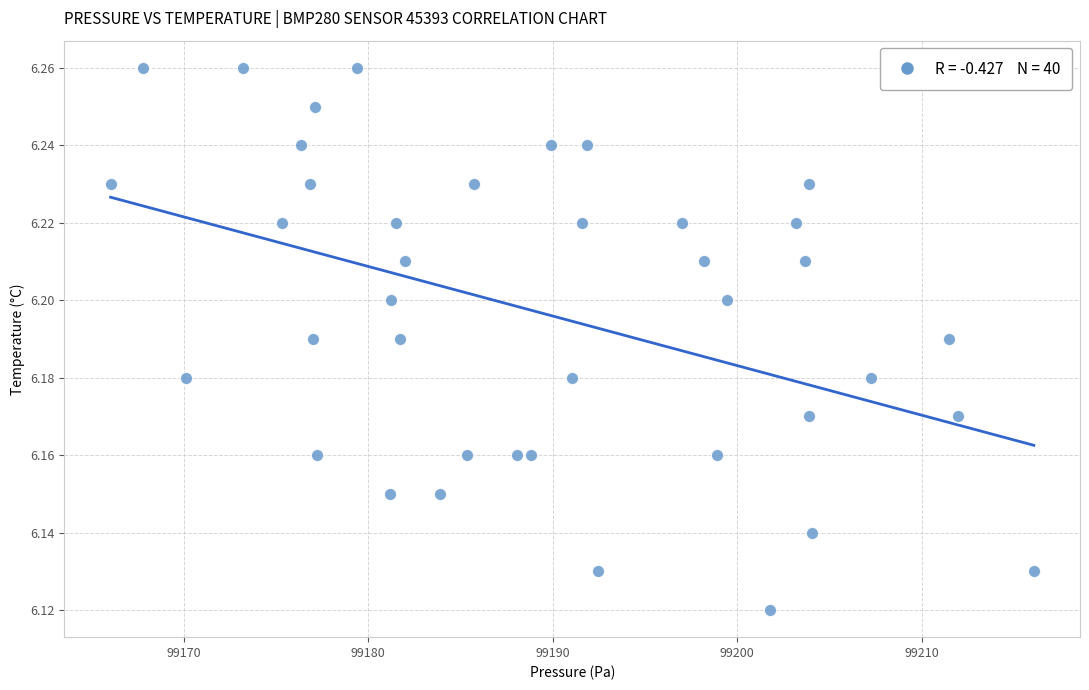

What is the range of X values (max minus min)?

50.1